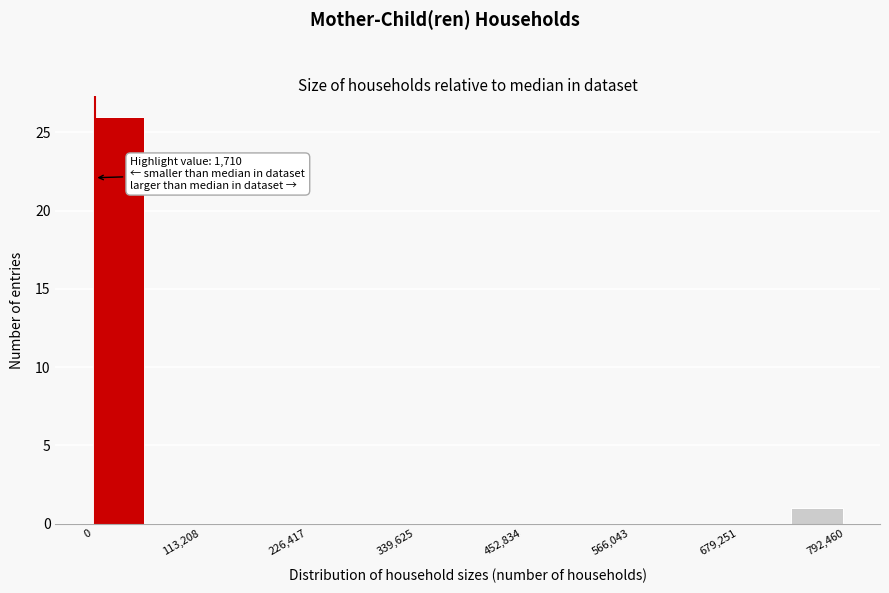

Around what value on the x-axis is the tallest bar? Give the approximate position of its centre, as read against the axis.

20000